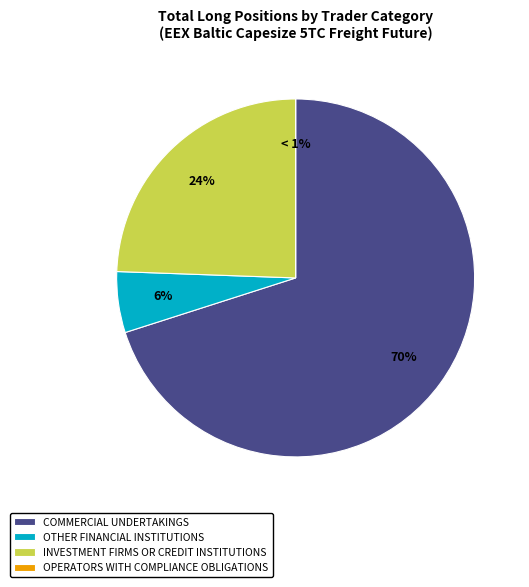

Is the sum of Commercial Undertakings and Other Financial Institutions greater than half?

Yes